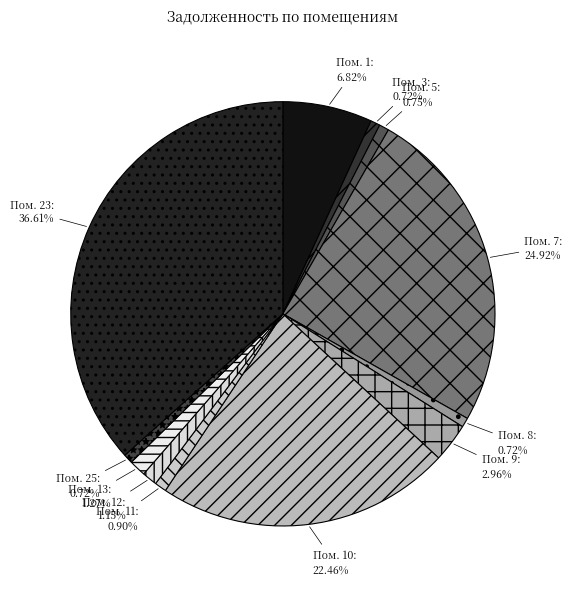

How many segments does this pie chart have?

12